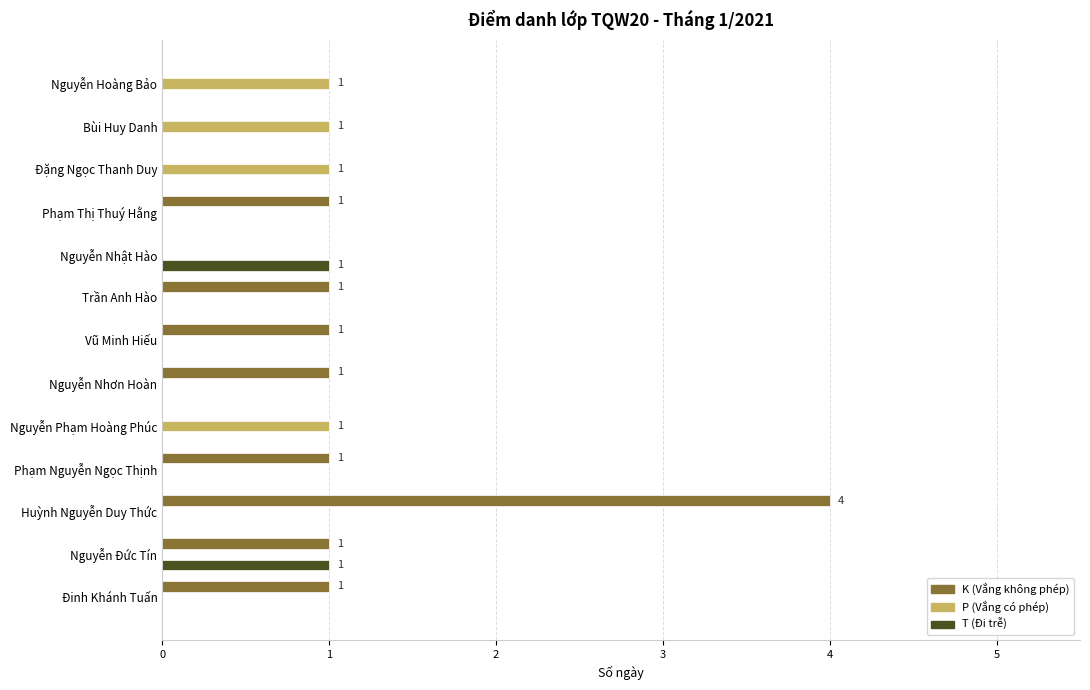

At which category does the chart reach its peak across all series?

Huỳnh Nguyễn Duy Thức